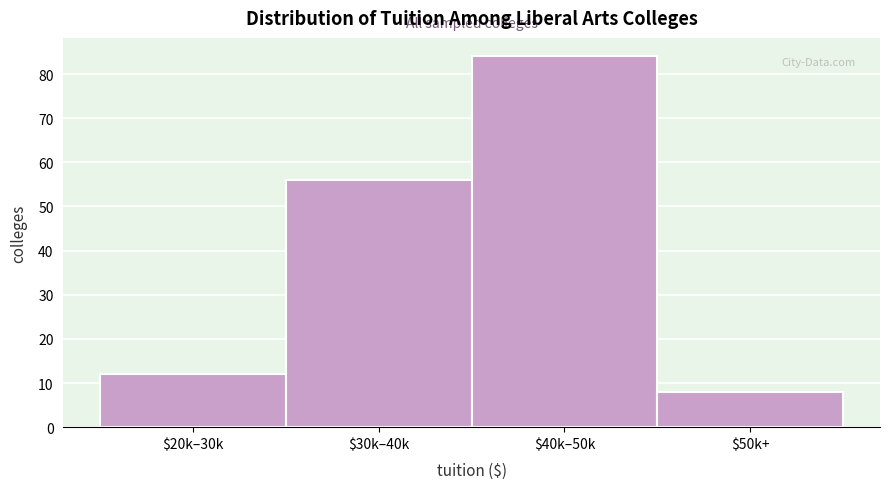

Reading left to right, transcribe all the data shown in this chart.

12	56	84	8